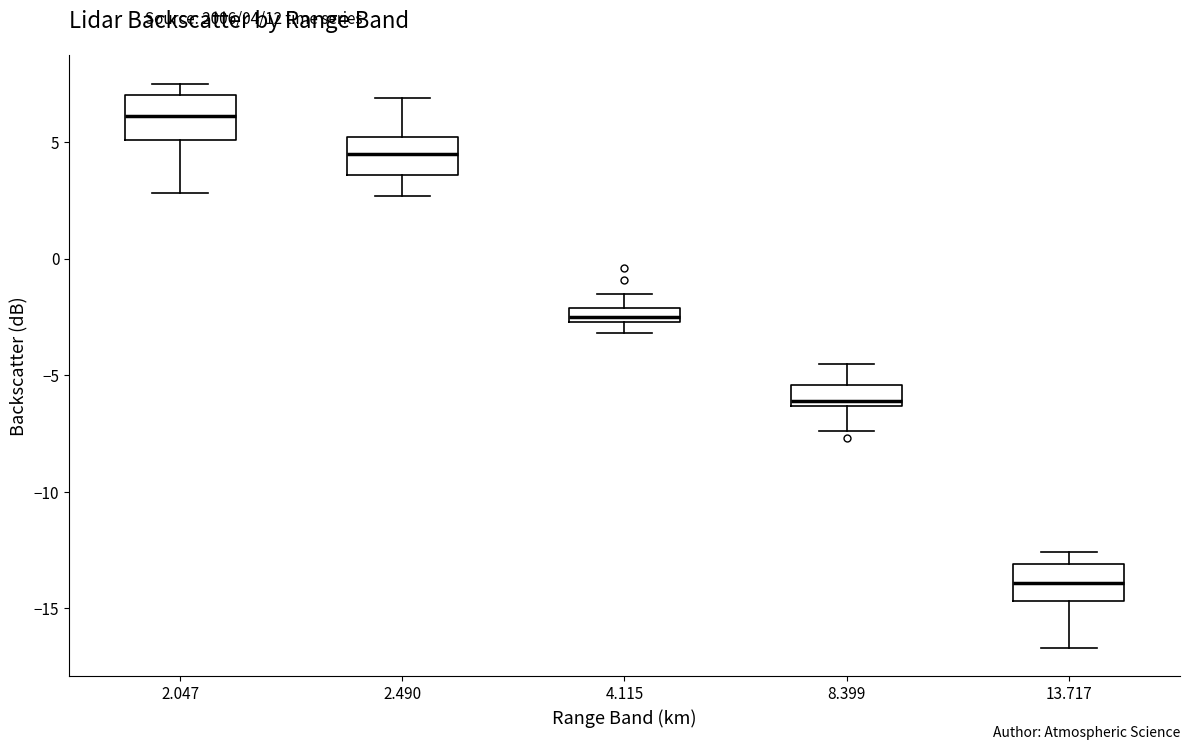

Which box's median line is the lowest?

13.717